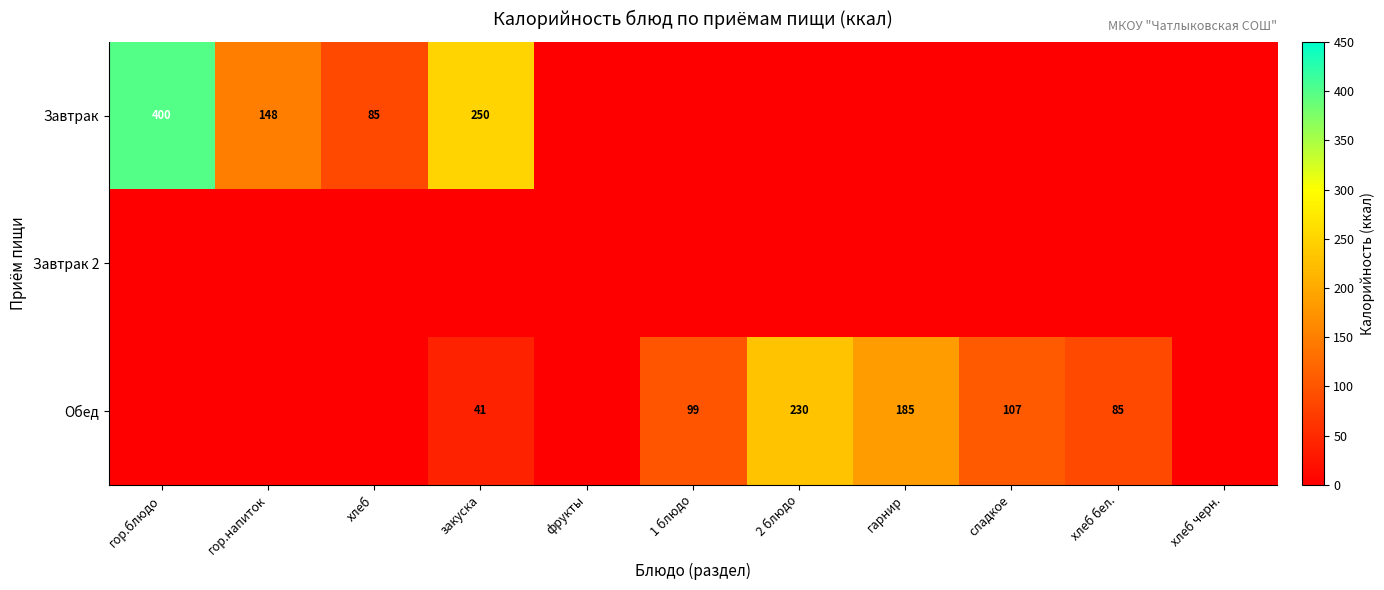

True or false: Обед has a value of 185 at гарнир.

True